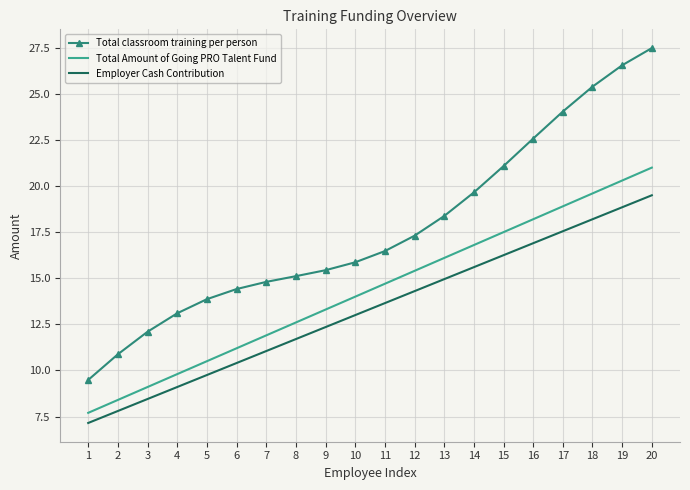

What is the spread (max minus min) of values at 4?

4.0